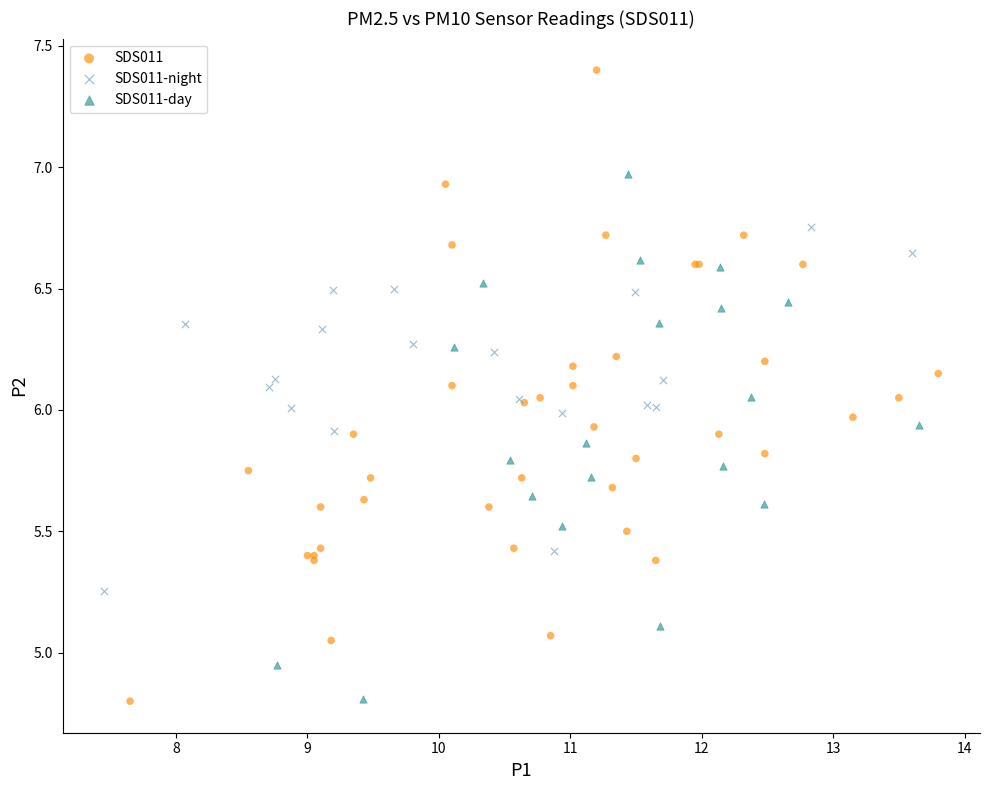

Which series has the largest Y range (max minus min)?

SDS011